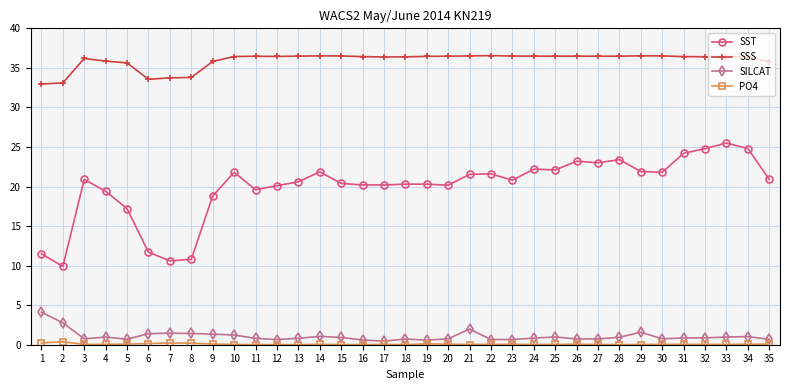

How many lines are shown in the chart?

4